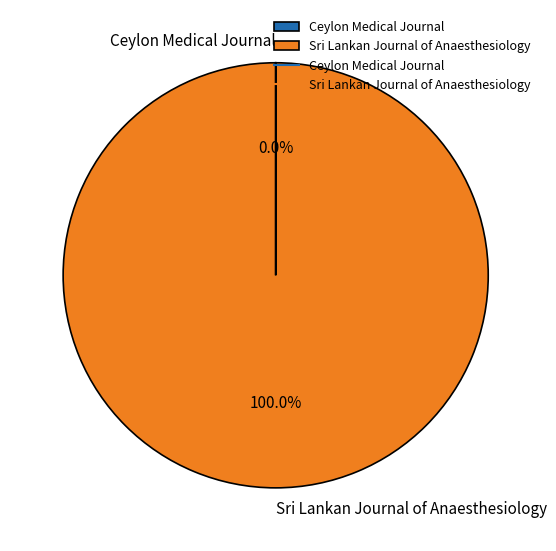

Which category has the biggest portion of the pie?

Sri Lankan Journal of Anaesthesiology